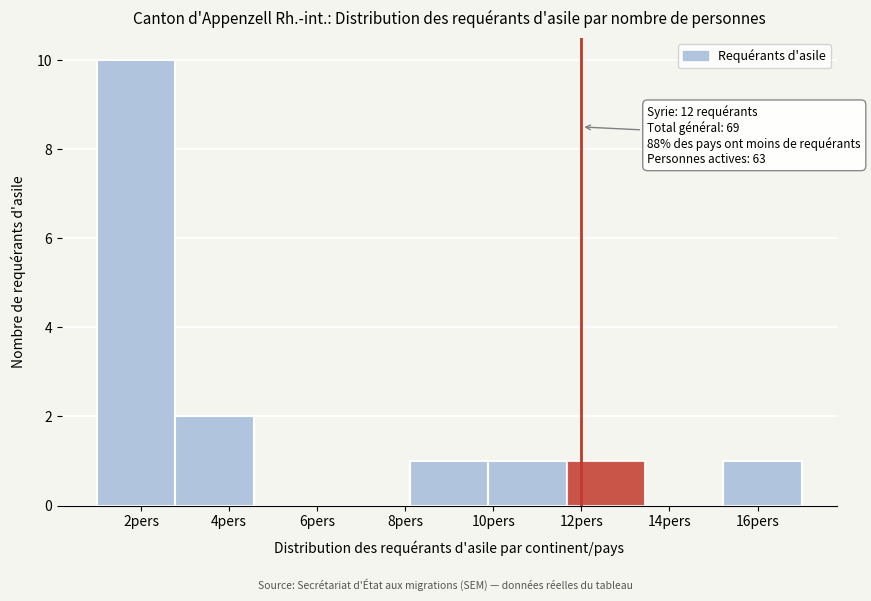

Over which range of the x-axis is the bar tallest?

1.0 to 2.8